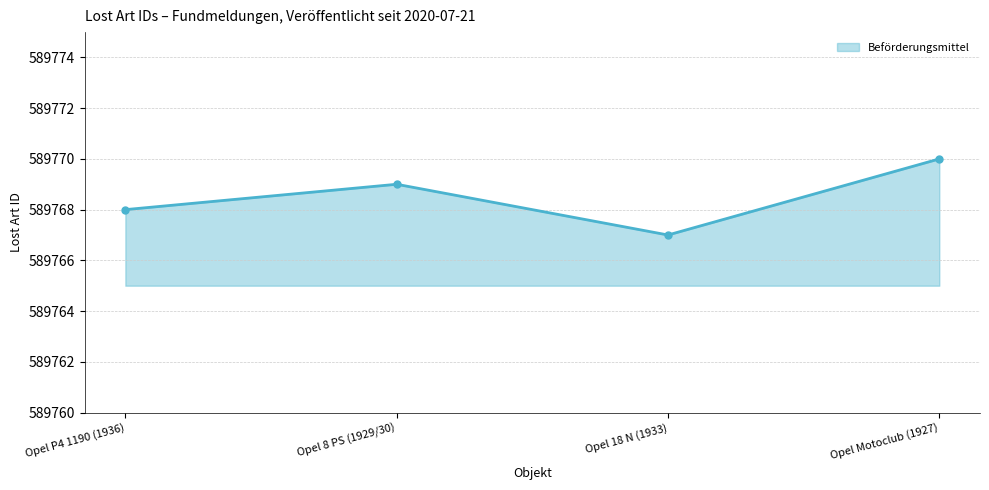

What is the label of the 3rd point from the right?

Opel 8 PS (1929/30)